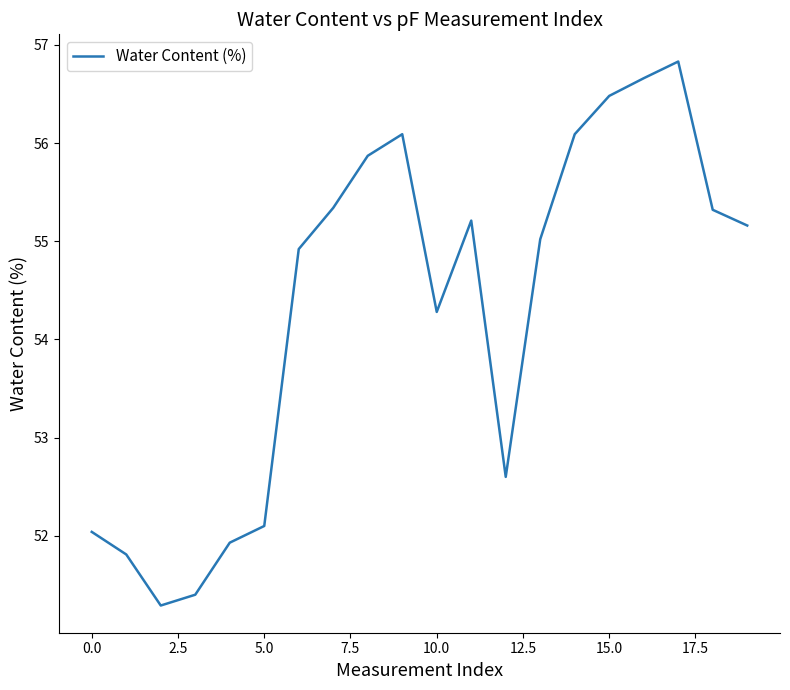

What is the greatest value displayed?

56.8